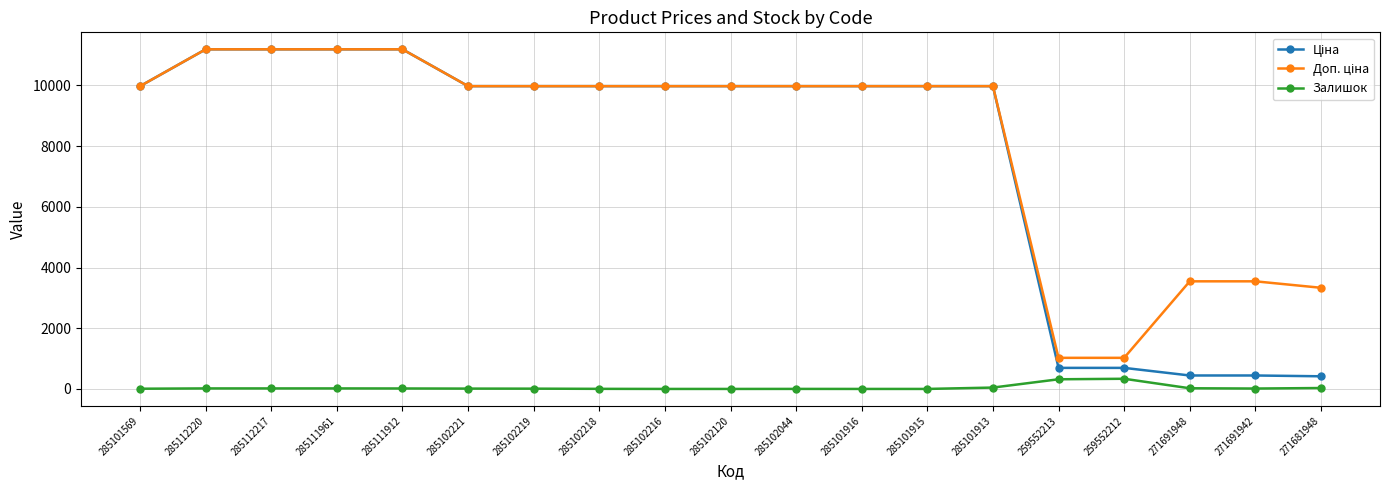

What position from the left is 271691948?

17